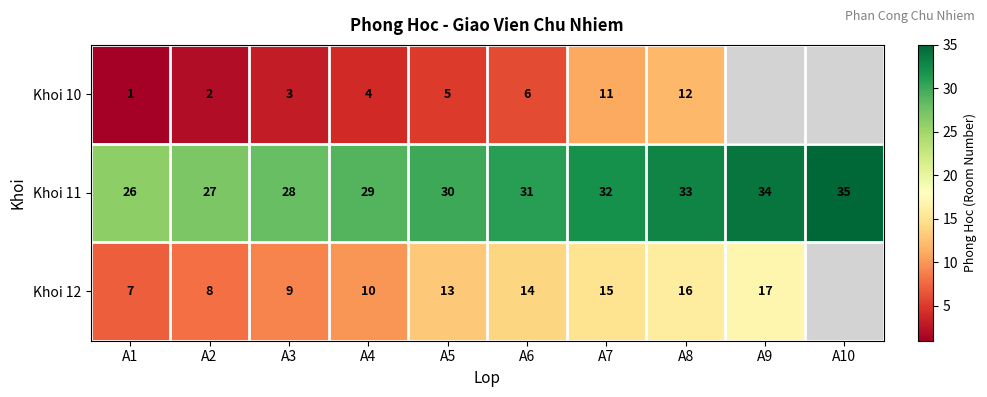

At A7, list the series in order from smallest to largest.

Khoi 10, Khoi 12, Khoi 11